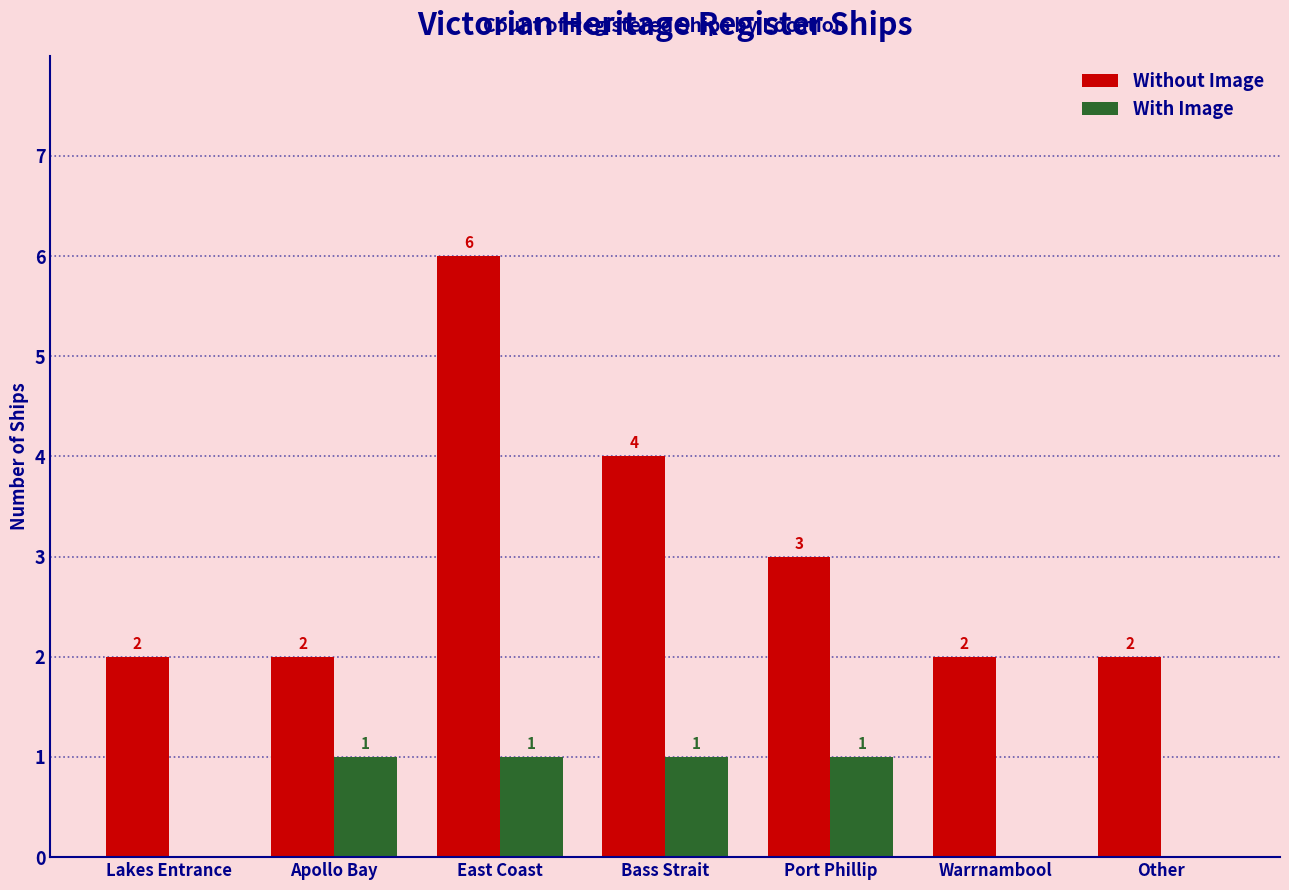

Which category has the highest value across all series?

East Coast